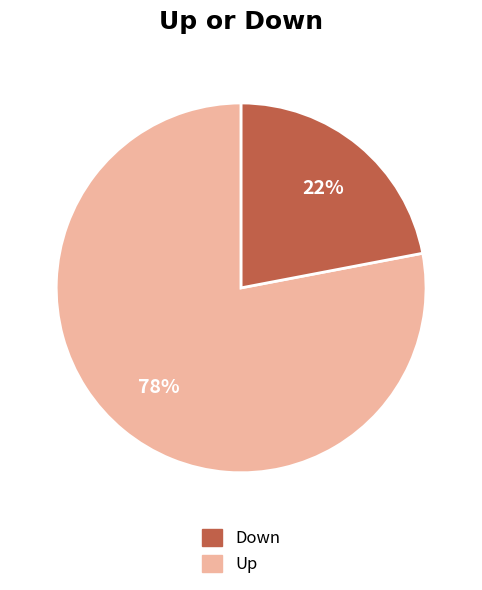

To the nearest percent, what is the average slice percentage?

50%